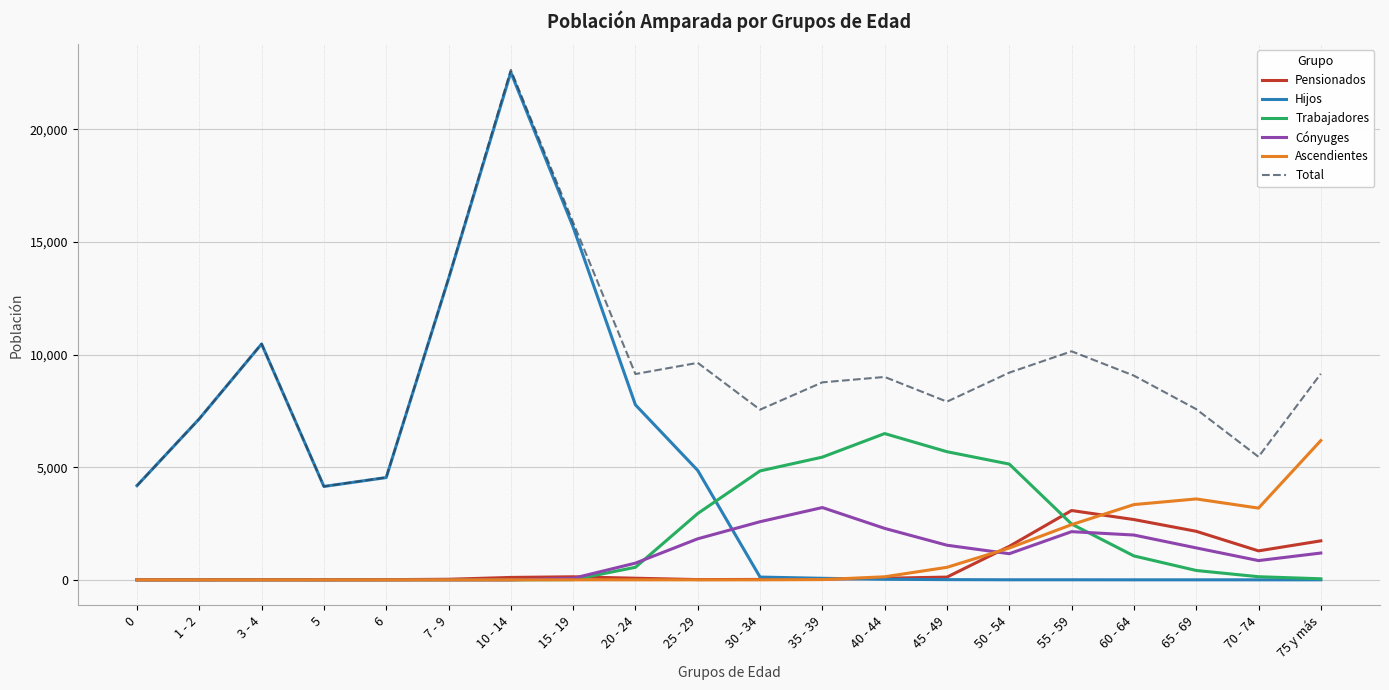

Is the value of Hijos at 40 - 44 greater than the value of Trabajadores at 35 - 39?

No